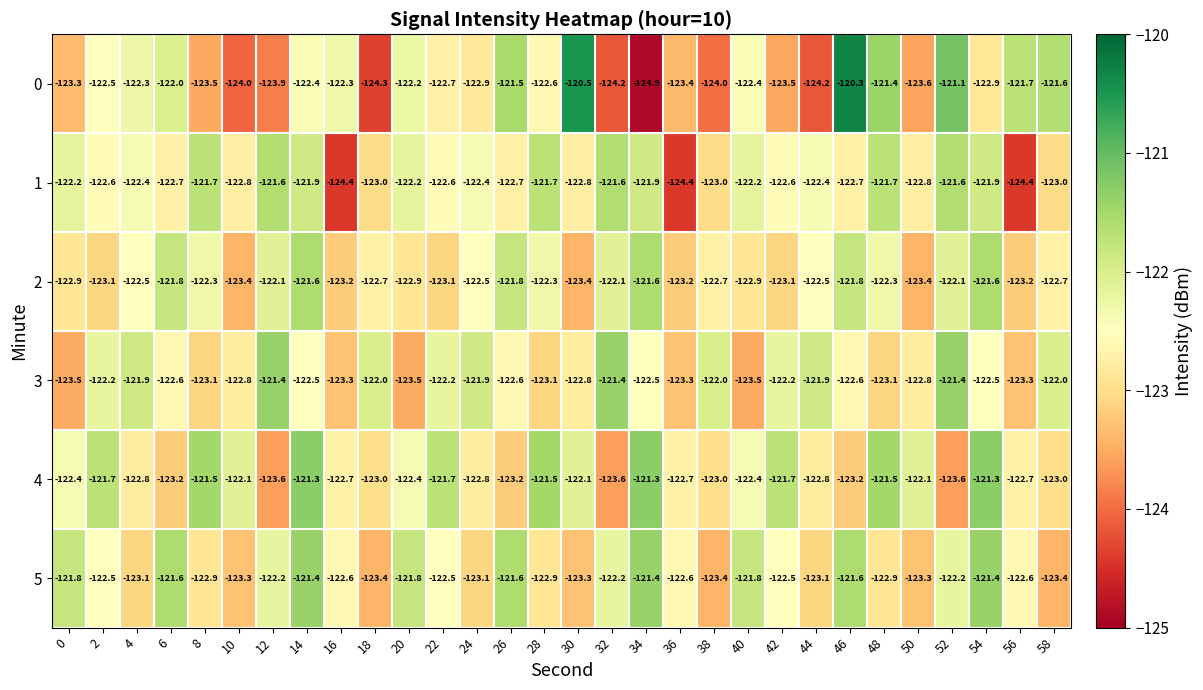

What value does the 1 series have at 6?

-122.7